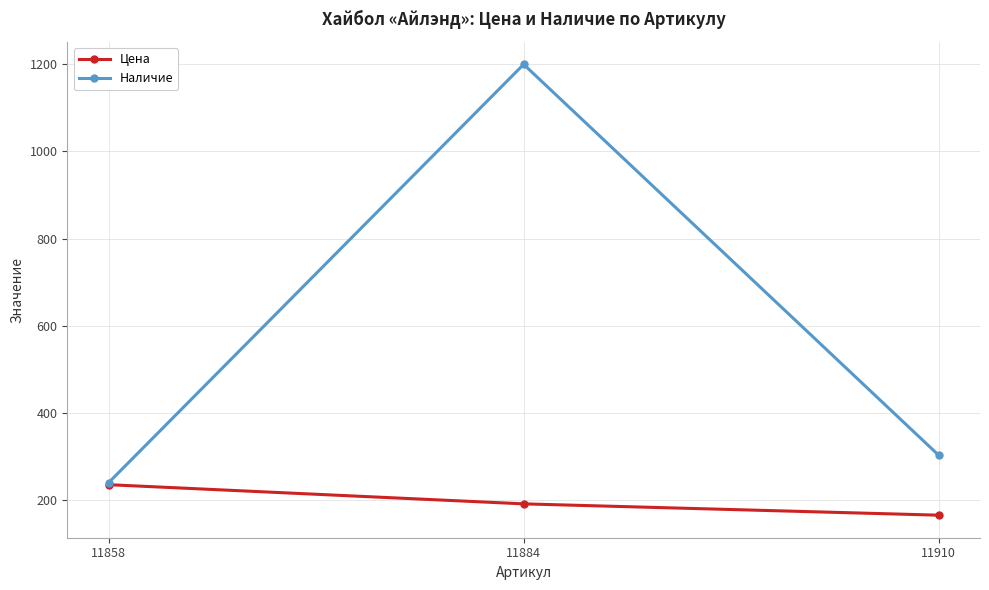

At which label does Наличие reach its minimum?

11858